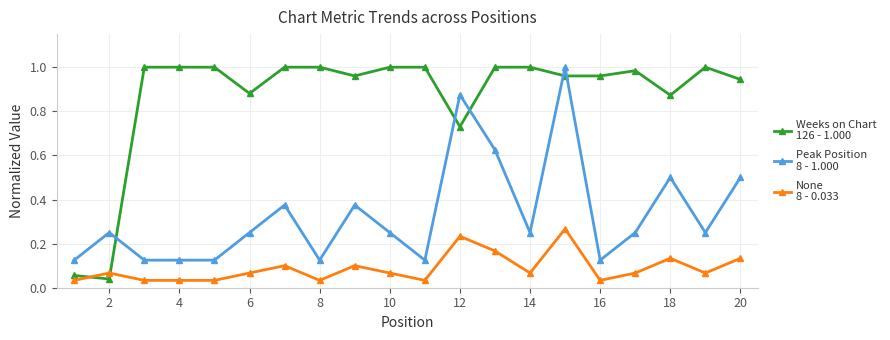

How many distinct data groups are displayed?

3